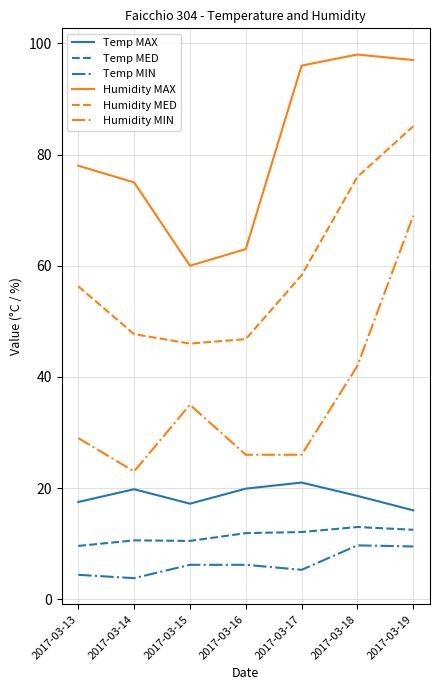

What is the spread (max minus min) of values at 2017-03-18?

88.3